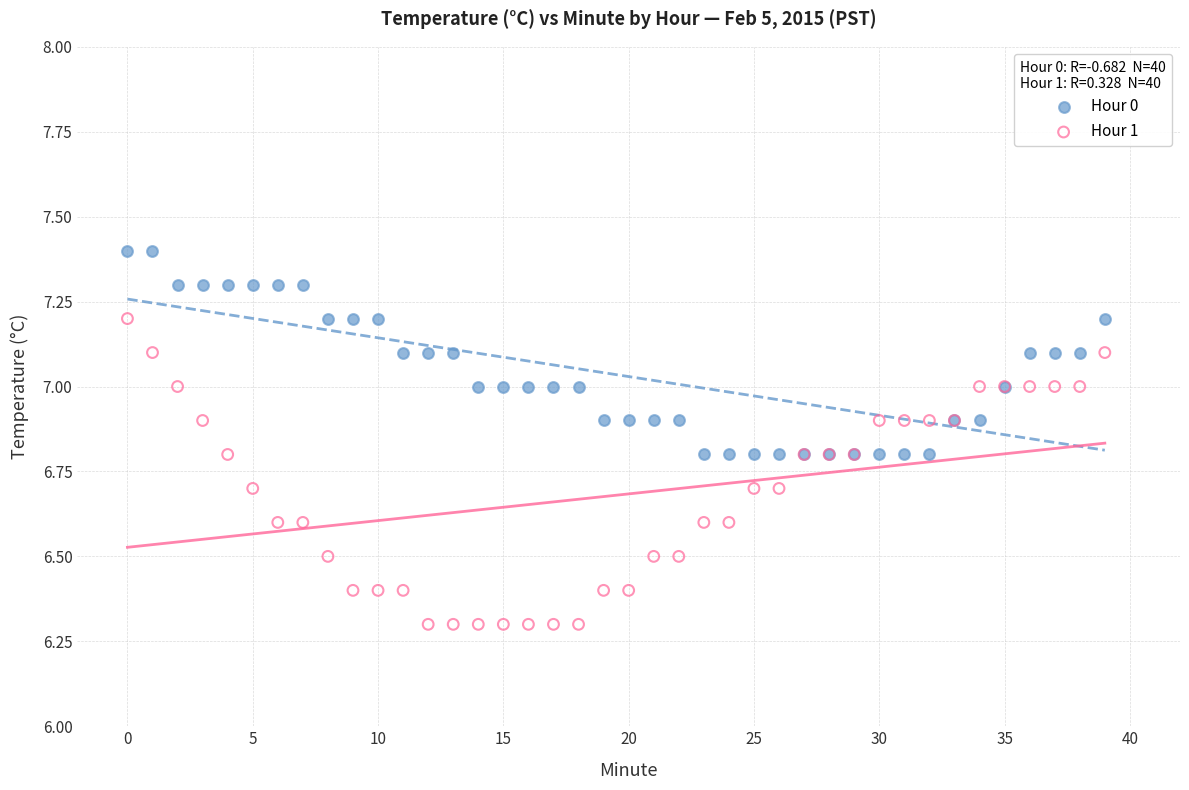

Which series has the largest Y range (max minus min)?

Hour 1